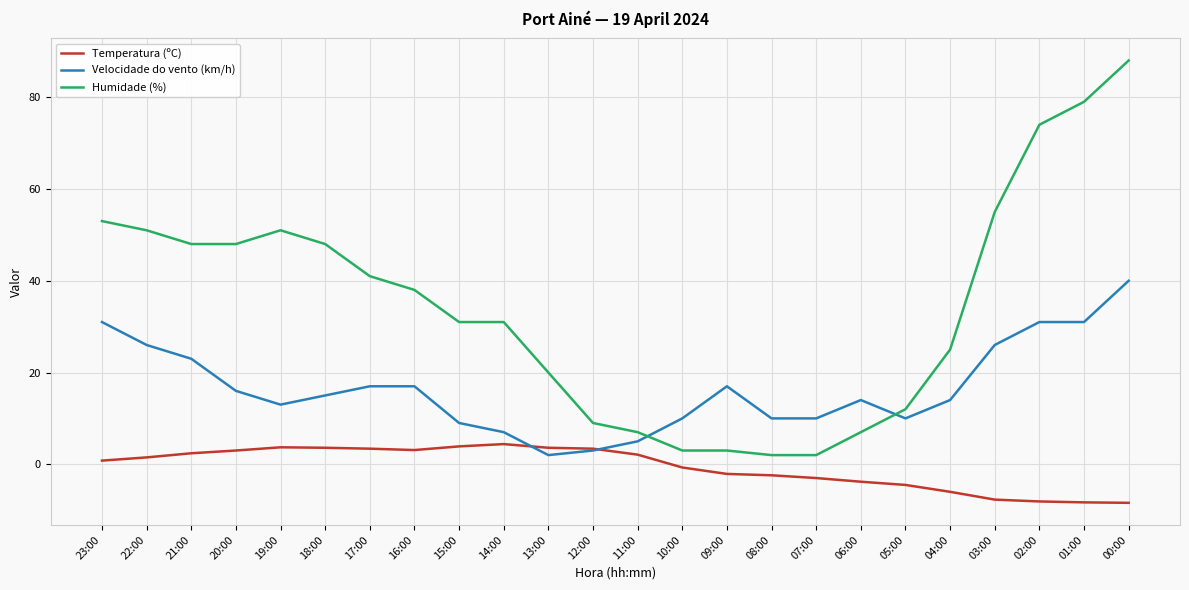

Rank the series at 05:00 from lowest to highest value.

Temperatura (ºC), Velocidade do vento (km/h), Humidade (%)